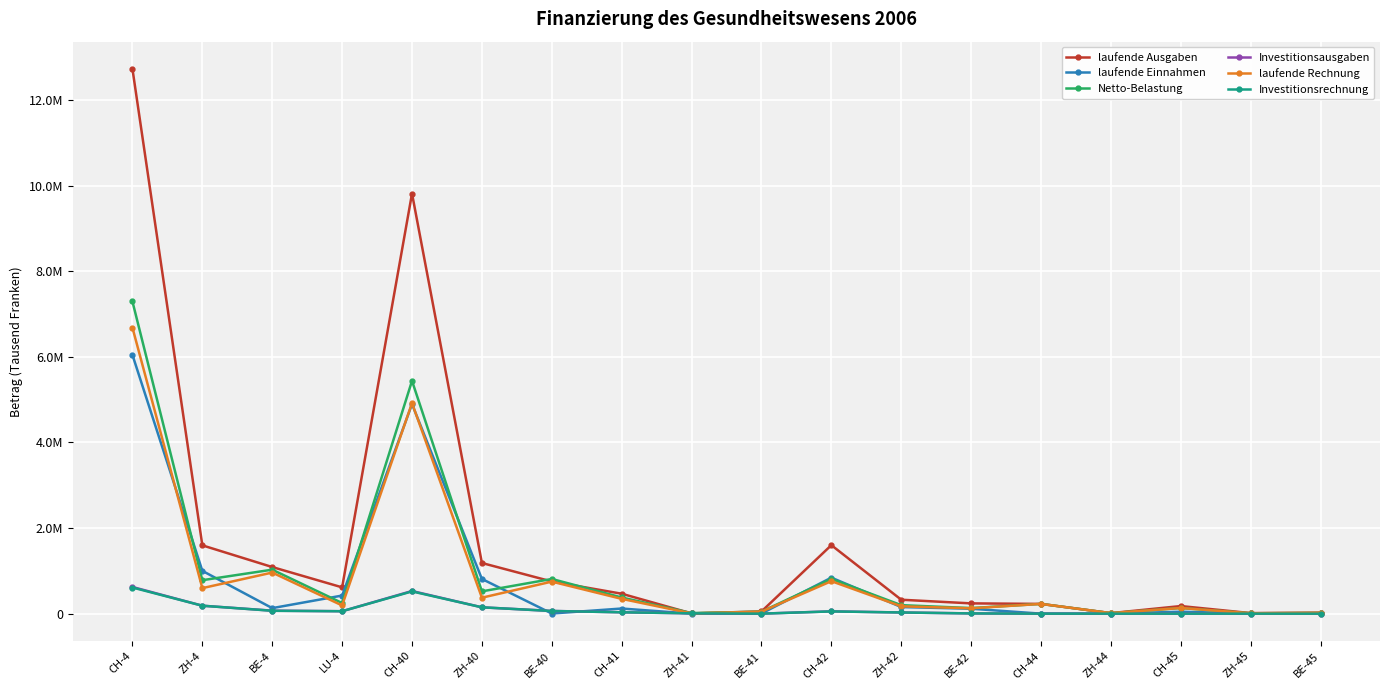

What are all the series names shown in the legend?

laufende Ausgaben, laufende Einnahmen, Netto-Belastung, Investitionsausgaben, laufende Rechnung, Investitionsrechnung